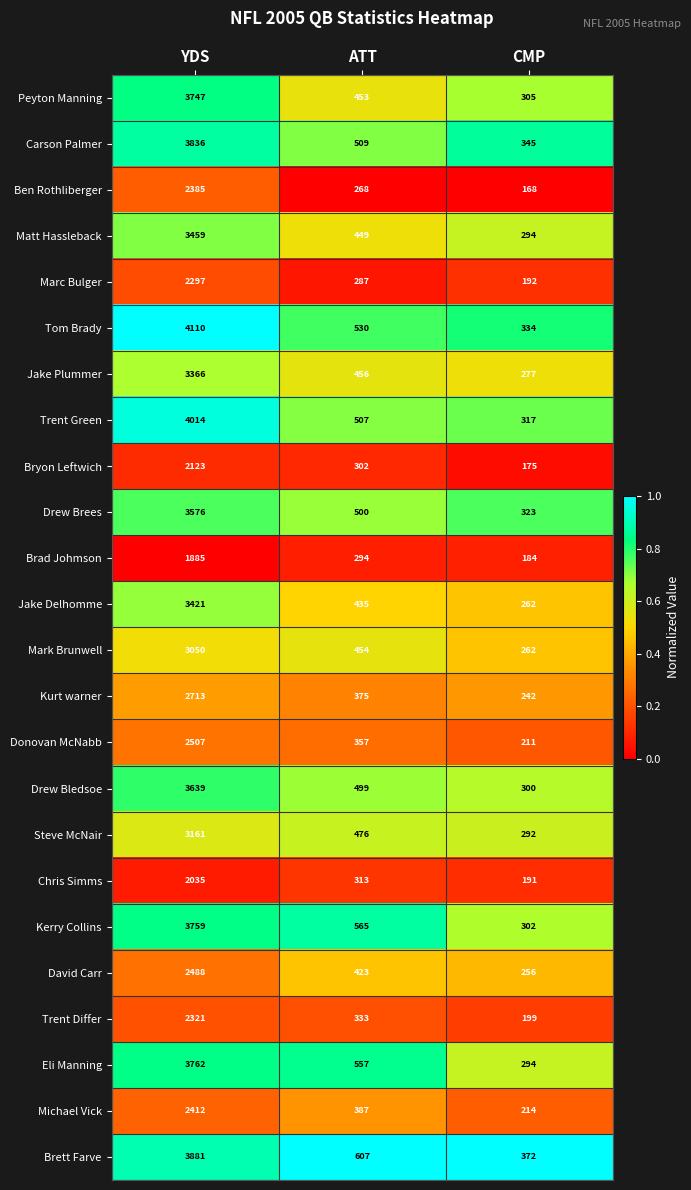

At which label does Chris Simms first exceed 313?

YDS